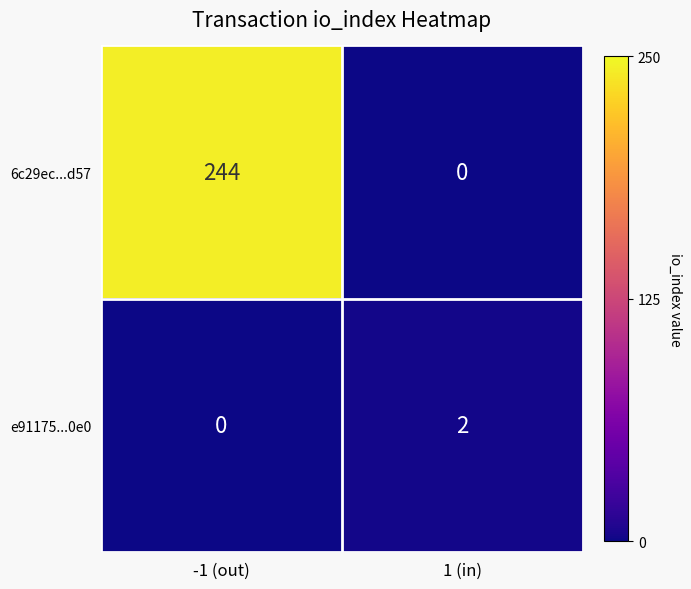

What is the greatest value displayed?

244